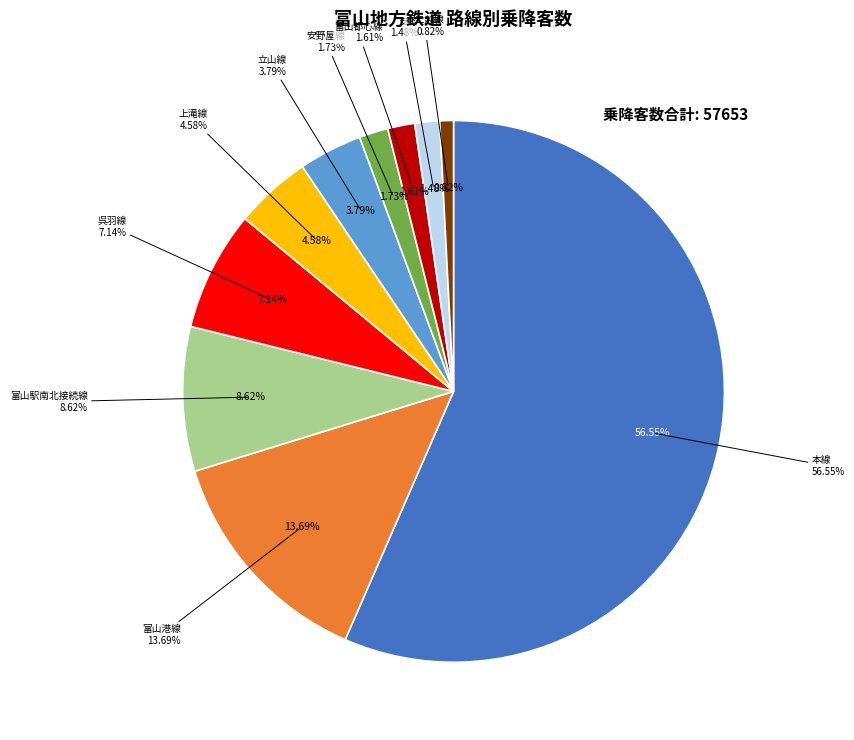

The 安野屋線 slice represents 1% of the pie. True or false?

False